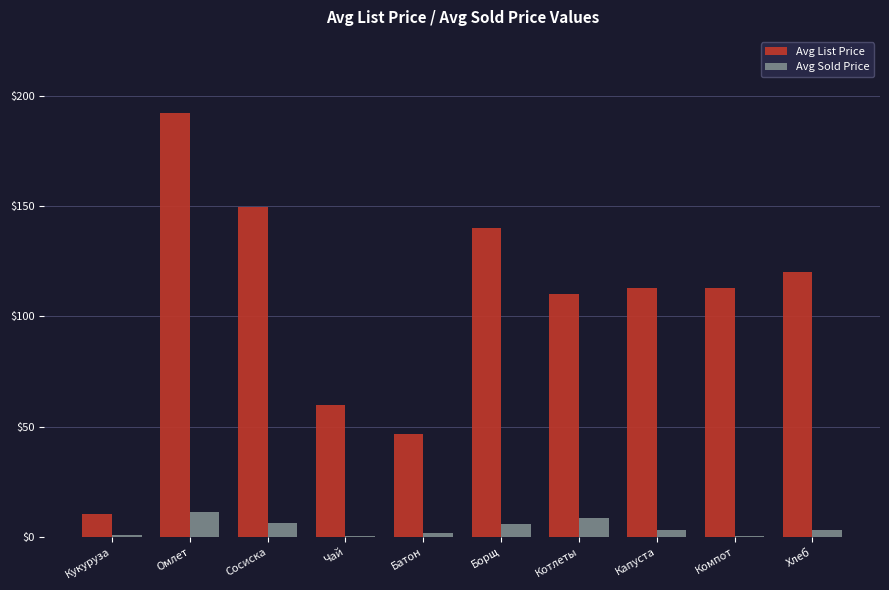

Is the value of Avg Sold Price at Кукуруза greater than the value of Avg List Price at Компот?

No